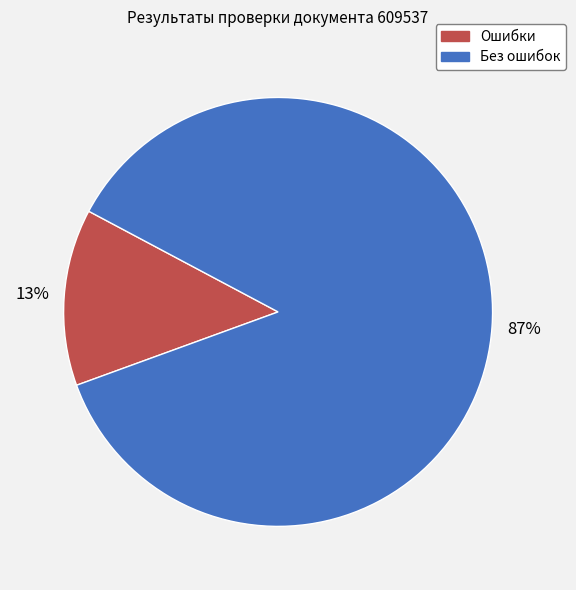

To the nearest percent, what is the average slice percentage?

50%